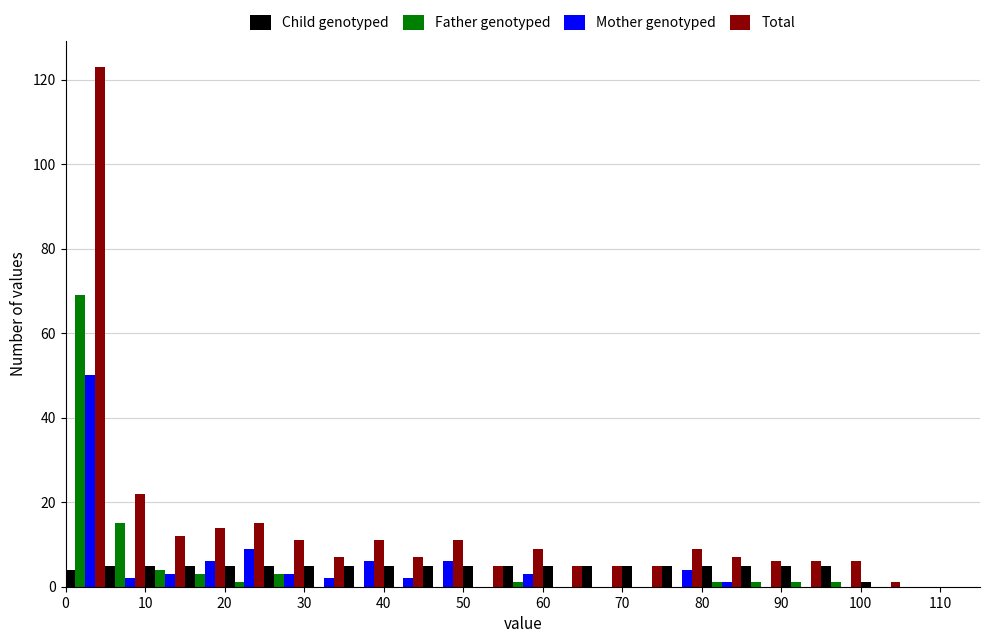

Reading left to right, list every range on the x-axis with the height of the bar of each series over it. The values are not printed on the chart, so give them approximately, as read against the axis.

0 to 5: Child genotyped=4	Father genotyped=70	Mother genotyped=50	Total=124
5 to 10: Child genotyped=6	Father genotyped=16	Mother genotyped=2	Total=22
10 to 15: Child genotyped=6	Father genotyped=4	Mother genotyped=4	Total=12
15 to 20: Child genotyped=6	Father genotyped=4	Mother genotyped=6	Total=14
20 to 25: Child genotyped=6	Father genotyped=under 2	Mother genotyped=10	Total=16
25 to 30: Child genotyped=6	Father genotyped=4	Mother genotyped=4	Total=12
30 to 35: Child genotyped=6	Father genotyped=0	Mother genotyped=2	Total=8
35 to 40: Child genotyped=6	Father genotyped=0	Mother genotyped=6	Total=12
40 to 45: Child genotyped=6	Father genotyped=0	Mother genotyped=2	Total=8
45 to 50: Child genotyped=6	Father genotyped=0	Mother genotyped=6	Total=12
50 to 55: Child genotyped=6	Father genotyped=0	Mother genotyped=0	Total=6
55 to 60: Child genotyped=6	Father genotyped=under 2	Mother genotyped=4	Total=10
60 to 65: Child genotyped=6	Father genotyped=0	Mother genotyped=0	Total=6
65 to 70: Child genotyped=6	Father genotyped=0	Mother genotyped=0	Total=6
70 to 75: Child genotyped=6	Father genotyped=0	Mother genotyped=0	Total=6
75 to 80: Child genotyped=6	Father genotyped=0	Mother genotyped=4	Total=10
80 to 85: Child genotyped=6	Father genotyped=under 2	Mother genotyped=under 2	Total=8
85 to 90: Child genotyped=6	Father genotyped=under 2	Mother genotyped=0	Total=6
90 to 95: Child genotyped=6	Father genotyped=under 2	Mother genotyped=0	Total=6
95 to 100: Child genotyped=6	Father genotyped=under 2	Mother genotyped=0	Total=6
100 to 105: Child genotyped=under 2	Father genotyped=0	Mother genotyped=0	Total=under 2